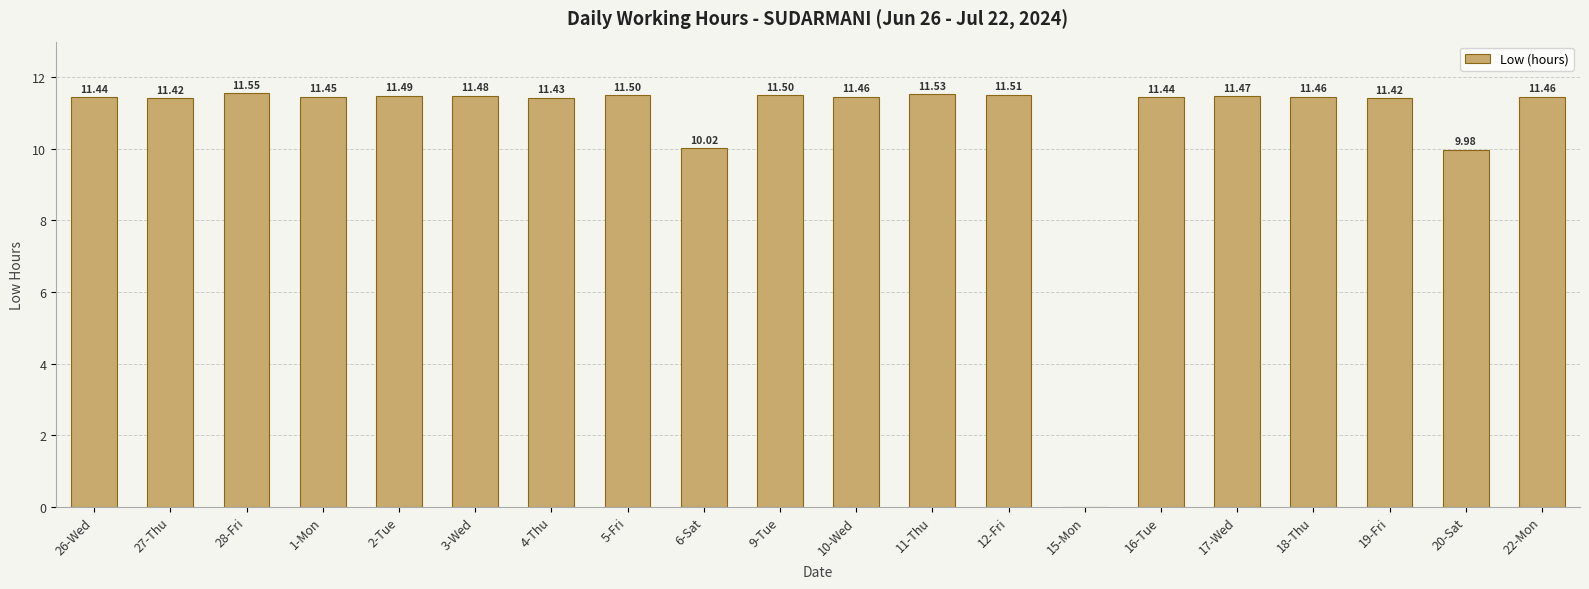

What is the sum of the values at 4-Thu and 12-Fri?

22.9